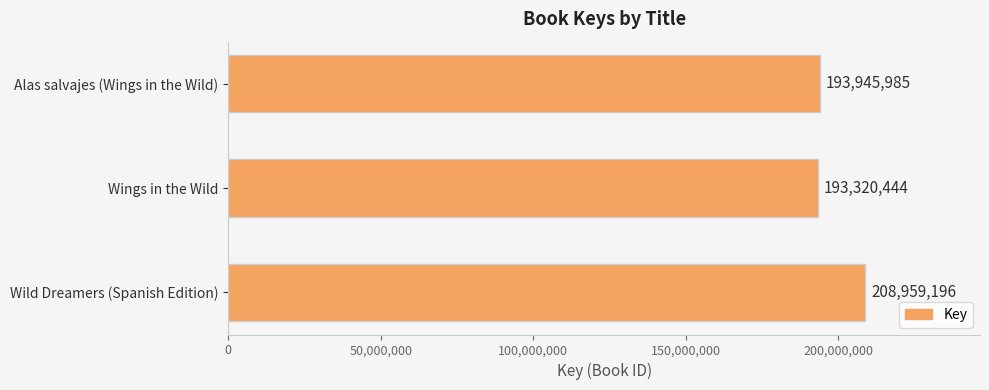

How many bars are there in total?

3